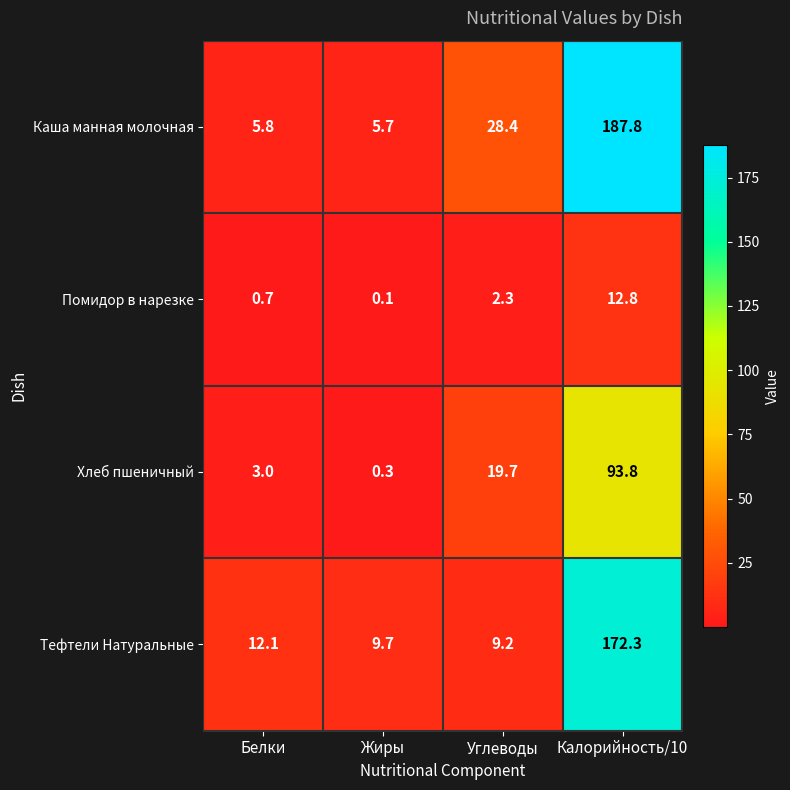

What is the average value of the Помидор в нарезке series?

4.0